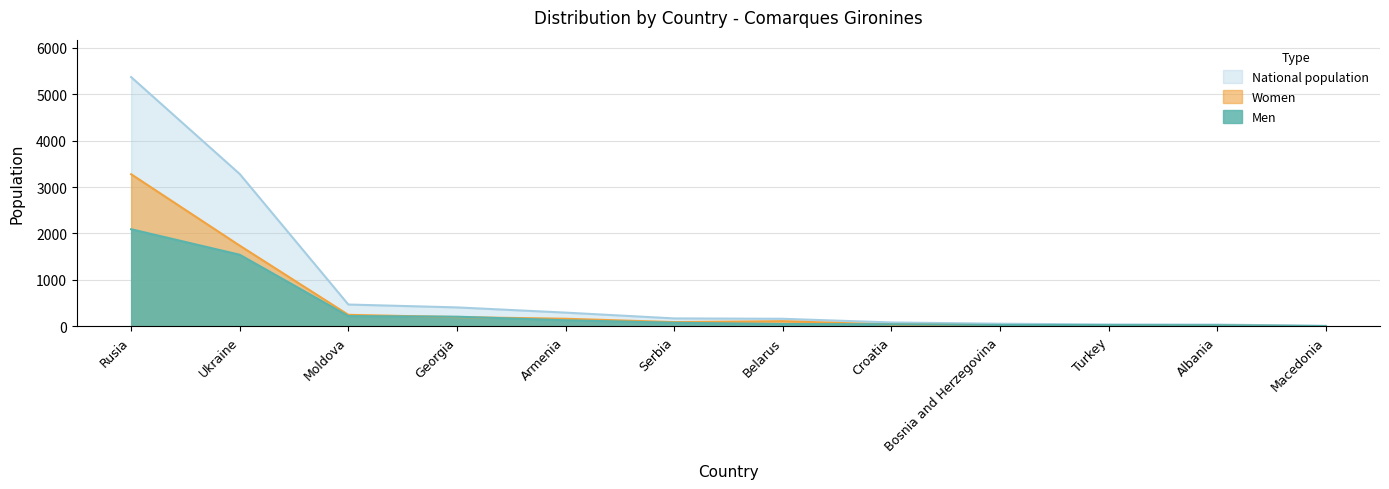

Which category has the highest value in the National population series?

Rusia